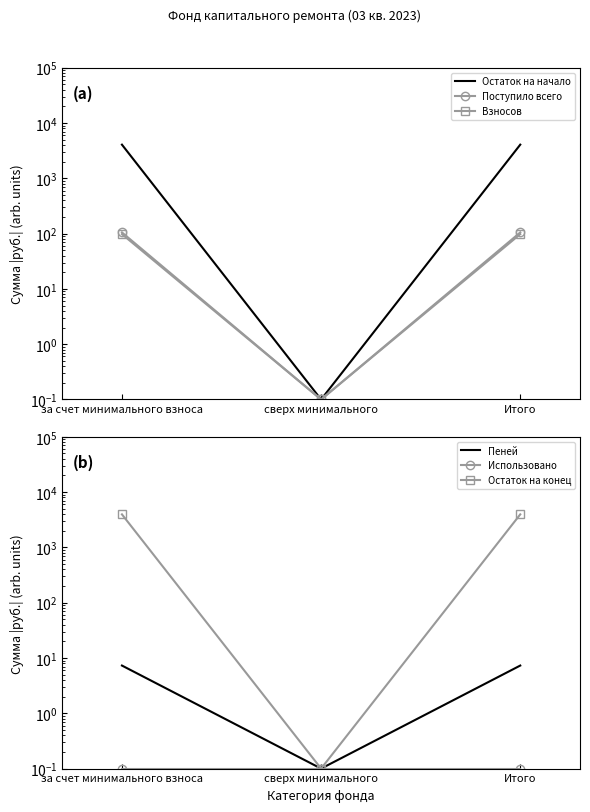

What is the label of the 1st point from the left?

за счет минимального взноса